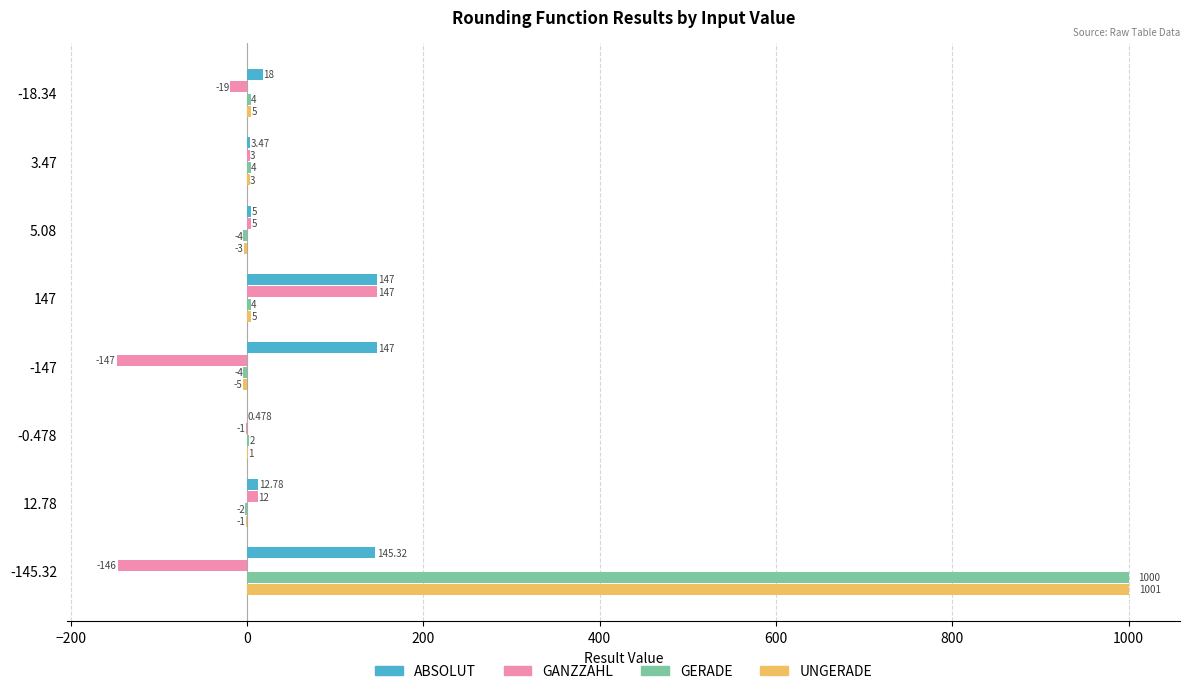

Between 5.08 and 12.78, which series saw the biggest shift?

ABSOLUT